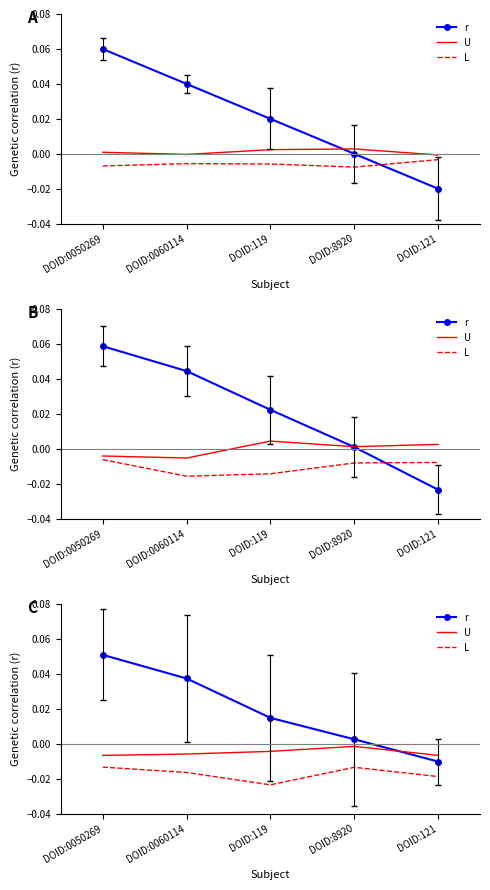

List the series in order of their peak value, highest first.

r, U, L